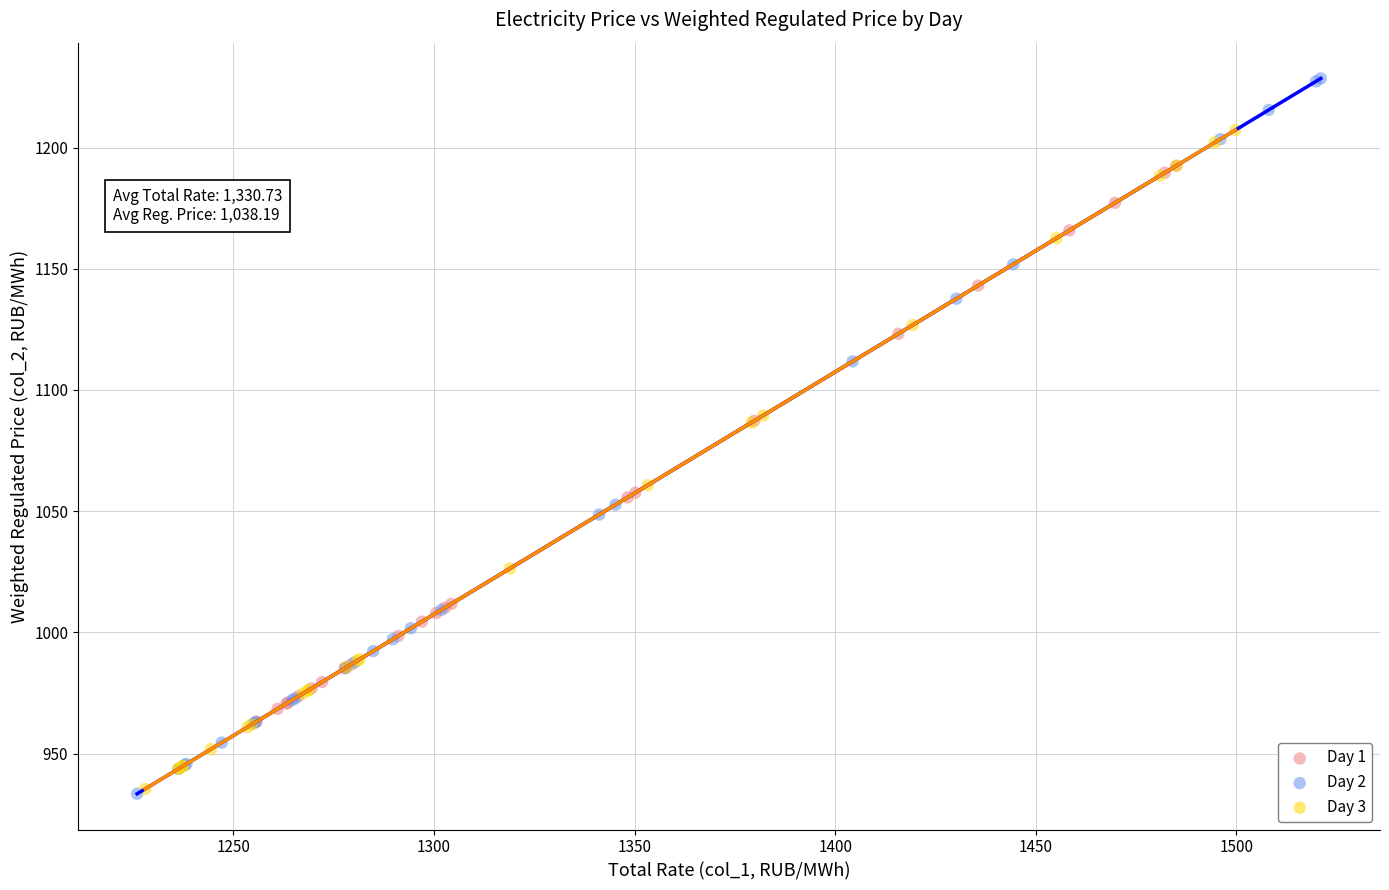

Which series has the largest Y range (max minus min)?

Day 2